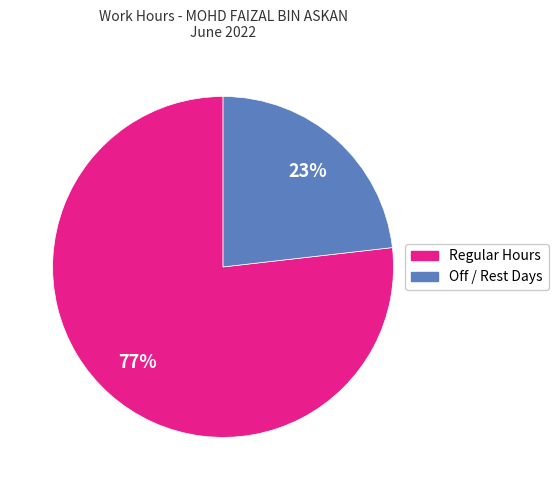

To the nearest percent, what is the difference between the largest and smallest slice percentages?

54%